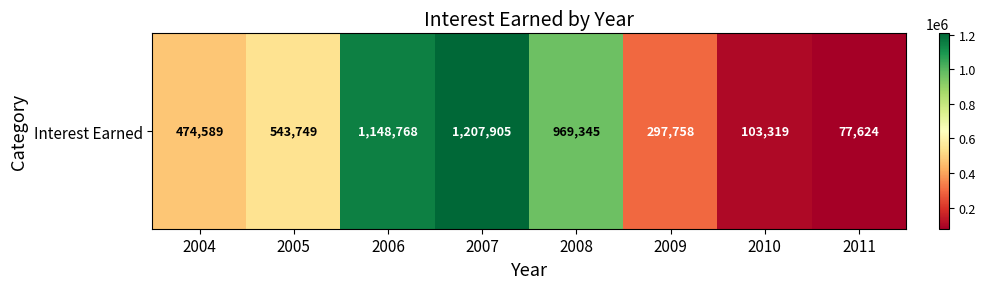

How many data points does each series have?

8